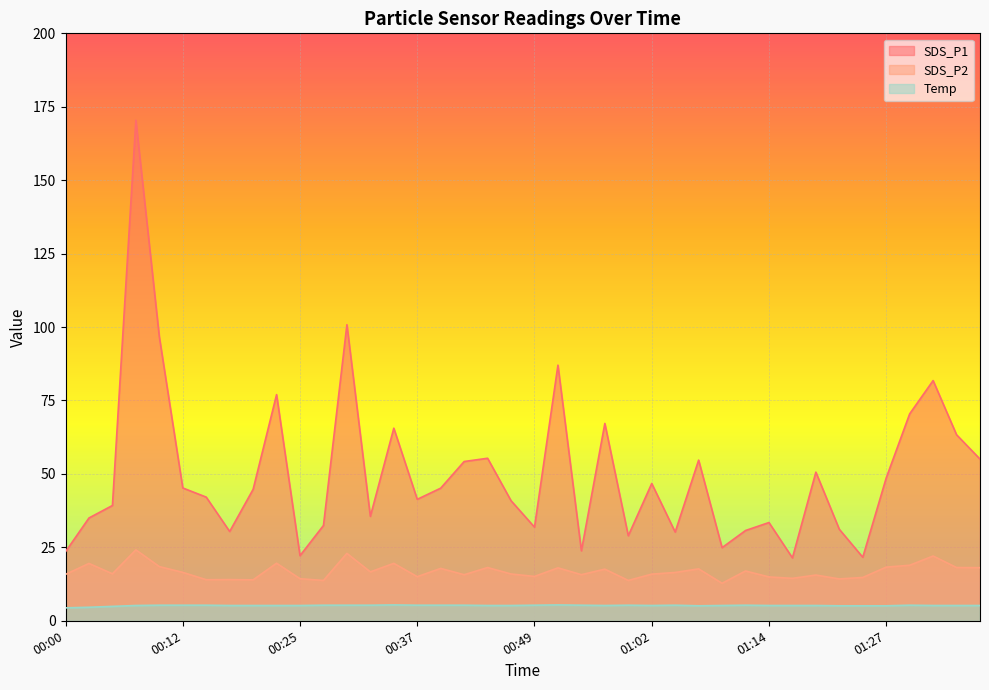

What are all the series names shown in the legend?

SDS_P1, SDS_P2, Temp